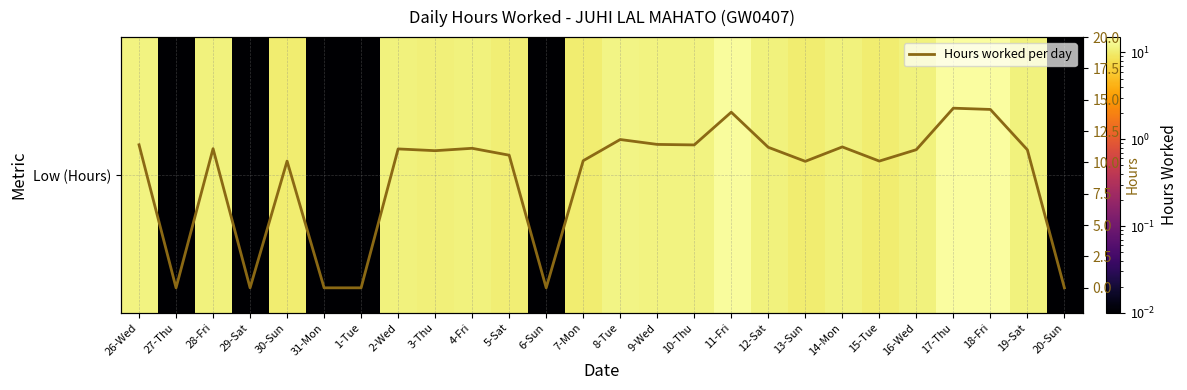

How many data points does each series have?

26